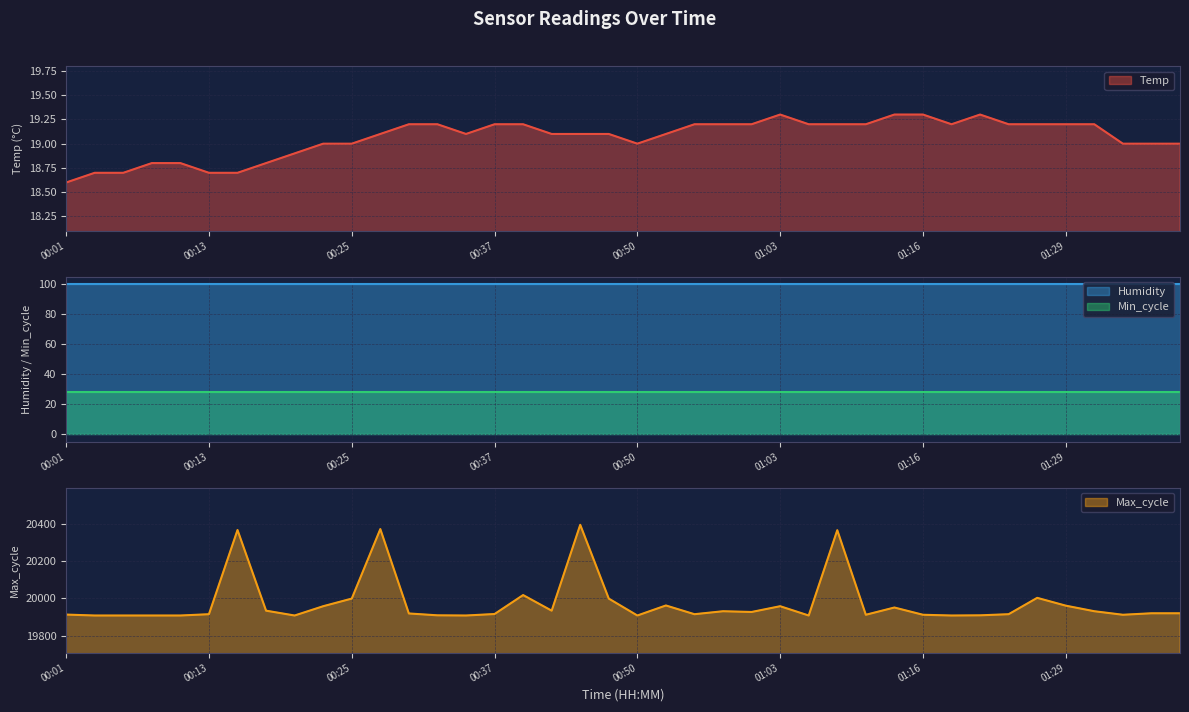

What is the maximum value for Temp?

19.3